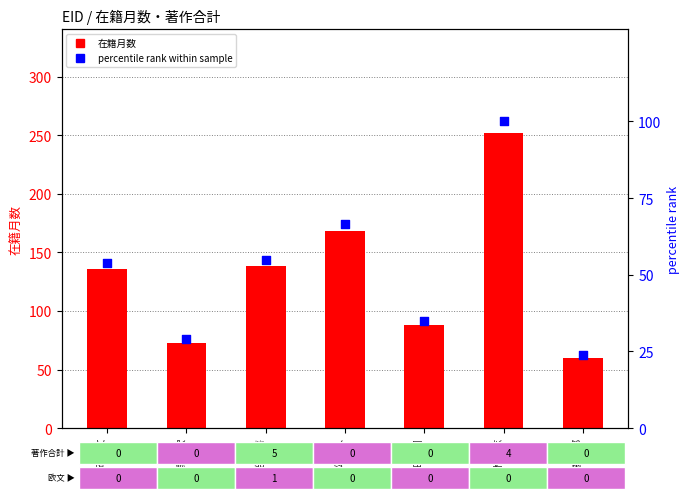

Which series has the largest total across all categories?

在籍月数